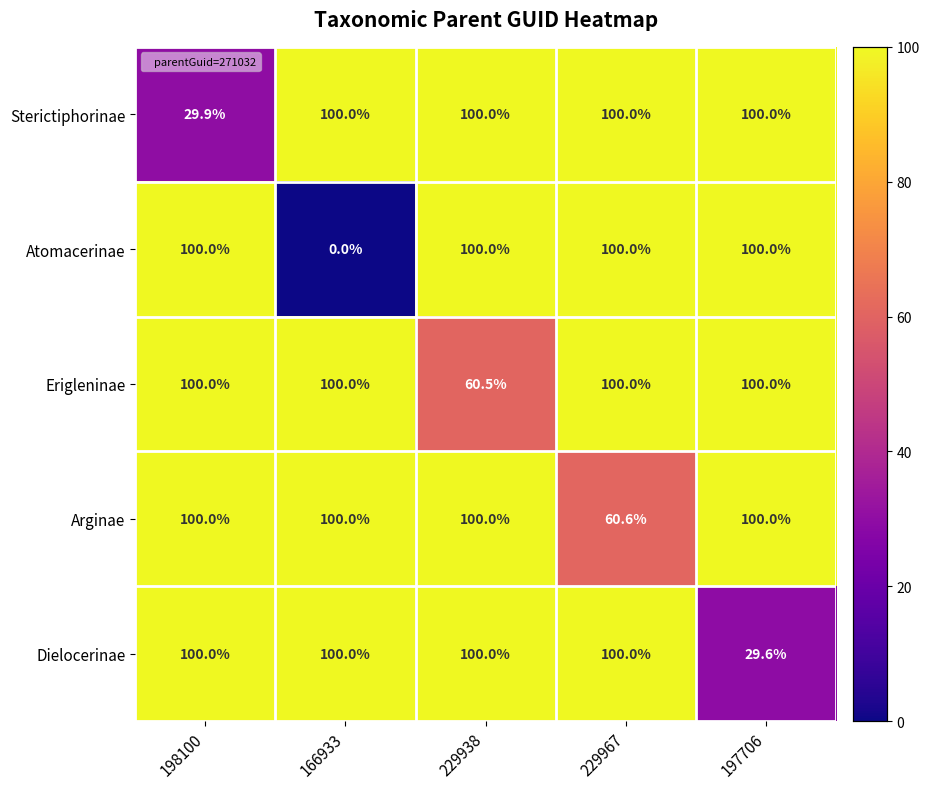

At how many categories does at least one series exceed 90?

5